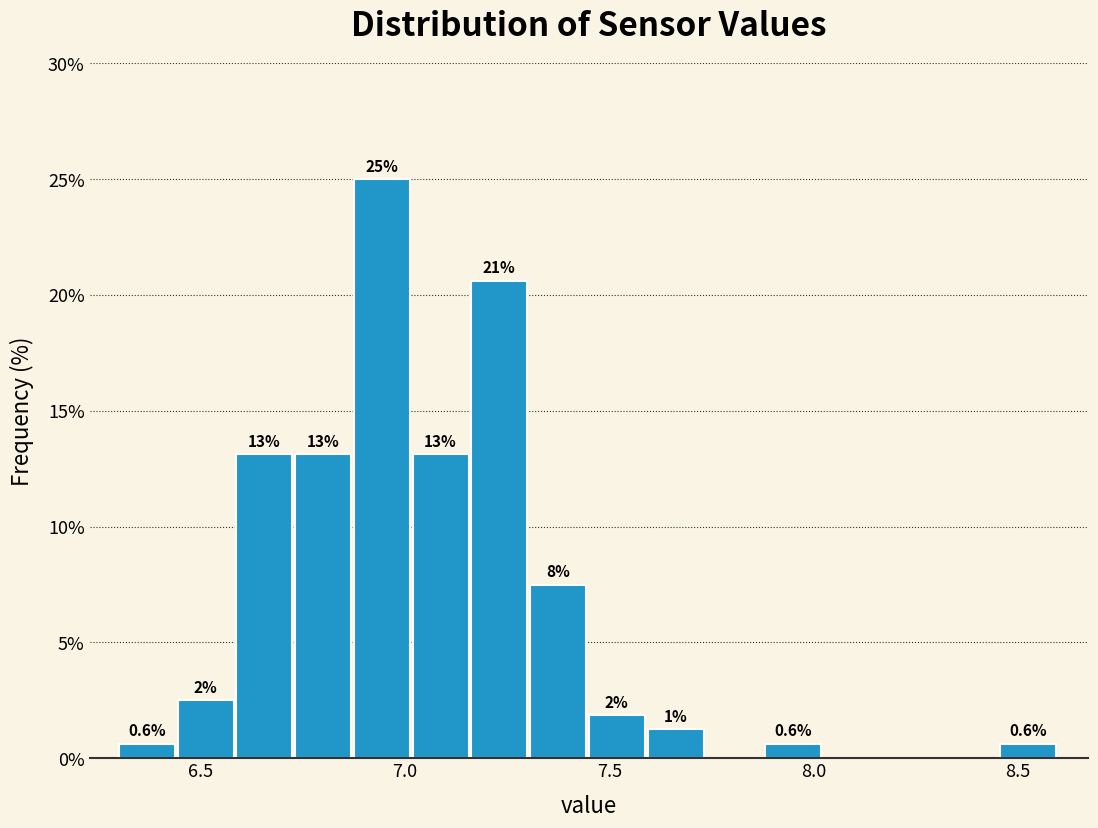

Around what value on the x-axis is the tallest bar? Give the approximate position of its centre, as read against the axis.

6.95